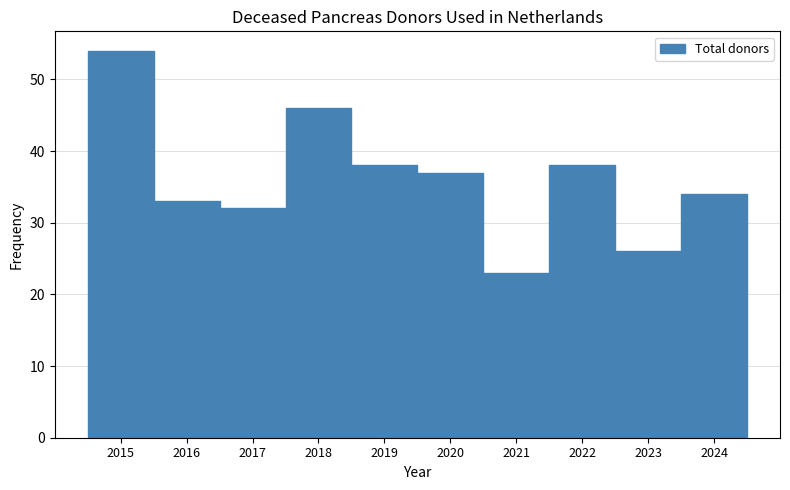

Reading left to right, transcribe this chart: for each bar, give the range it covers on the x-axis and its height. The values are not printed on the chart, so give them approximately, as read against the axis.

2014.5 to 2015.5: 54
2015.5 to 2016.5: 33
2016.5 to 2017.5: 32
2017.5 to 2018.5: 46
2018.5 to 2019.5: 38
2019.5 to 2020.5: 37
2020.5 to 2021.5: 23
2021.5 to 2022.5: 38
2022.5 to 2023.5: 26
2023.5 to 2024.5: 34